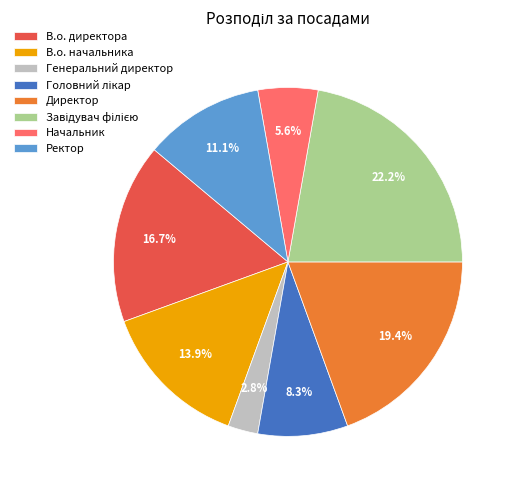

What portion of the pie excludes В.о. начальника?

86.1%